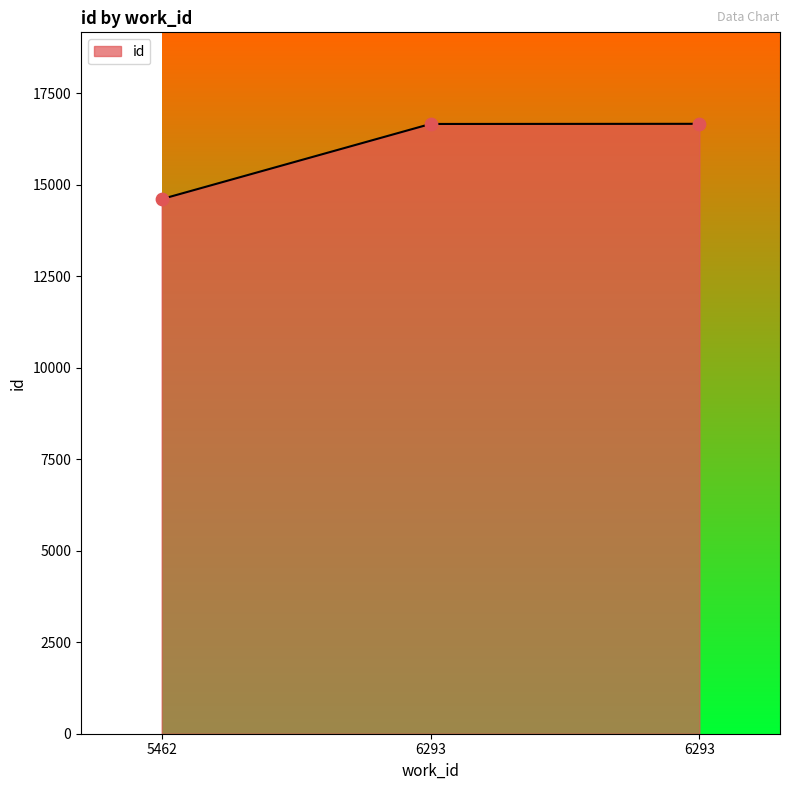

What is the change in value from 5462 to 6293?

+2053